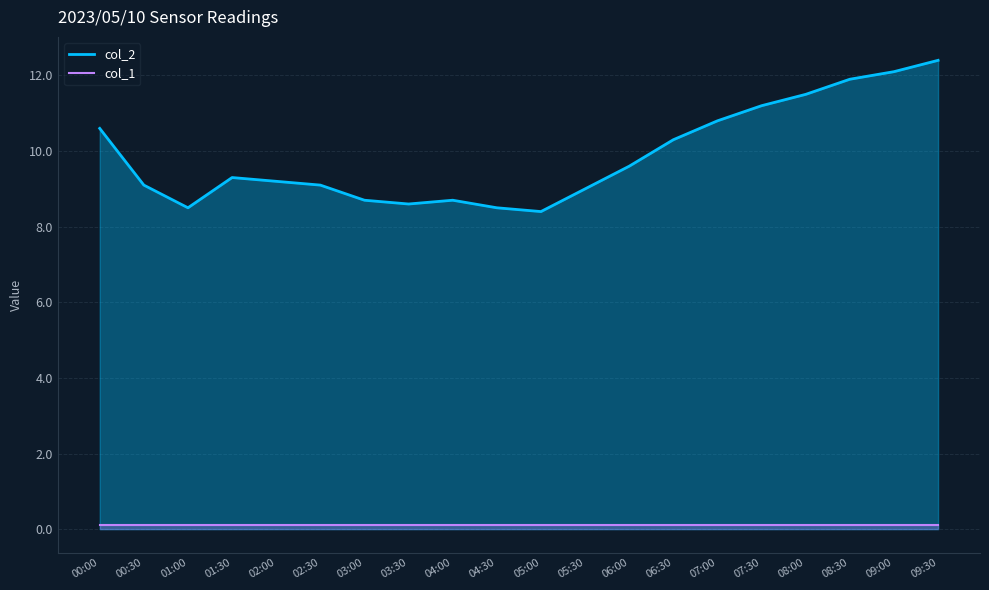

What is the label of the 13th point from the right?

03:30